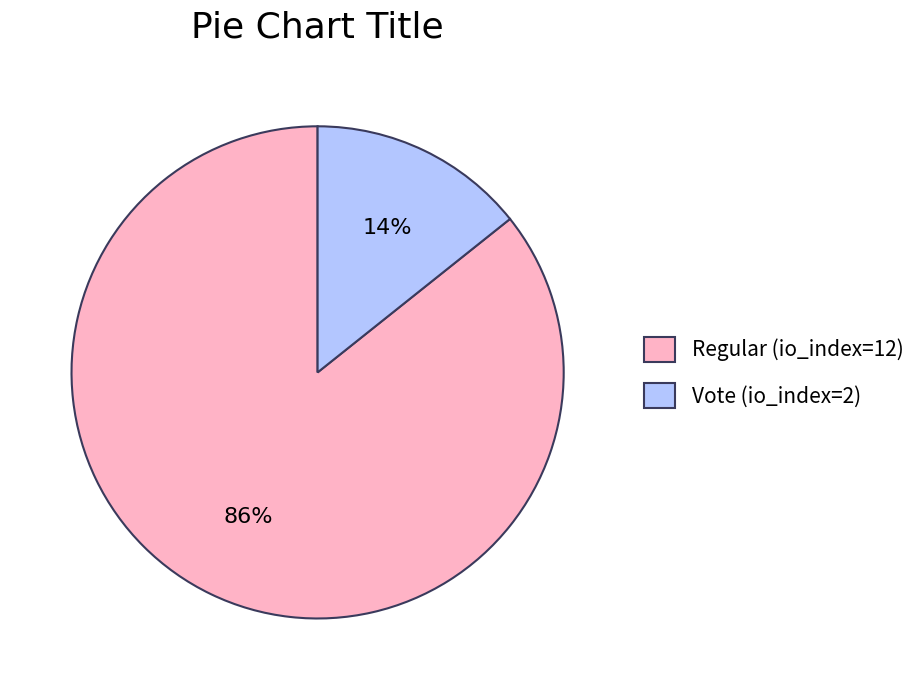

To the nearest percent, what is the average slice percentage?

50%